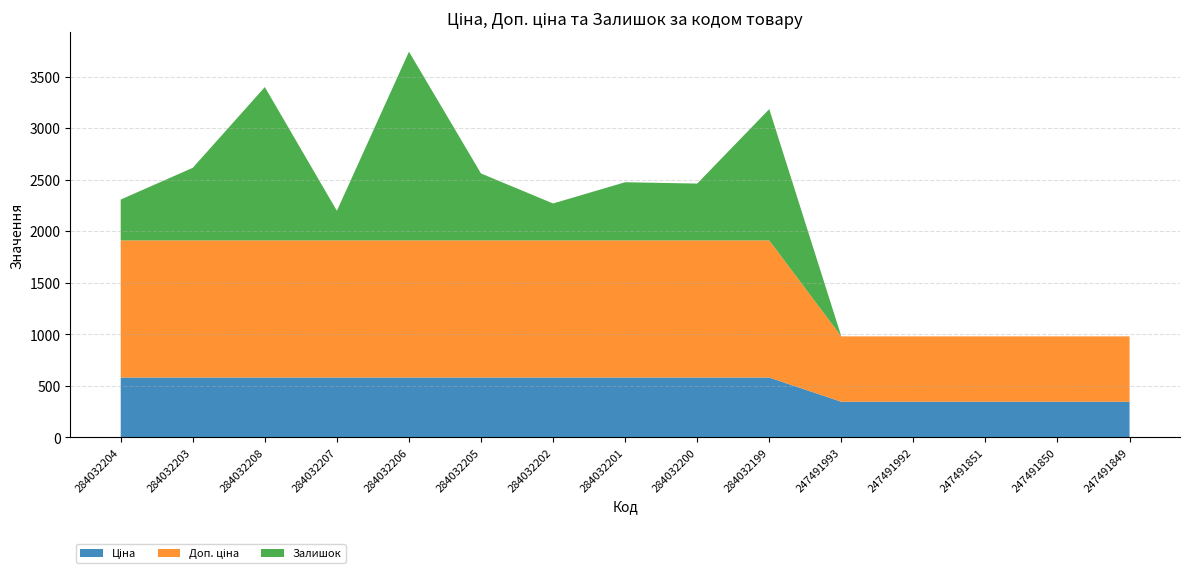

Reading right to left, transcribe all the data shown in this chart.

Ціна: 345.6	345.6	345.6	345.6	345.6	580.4	580.4	580.4	580.4	580.4	580.4	580.4	580.4	580.4	580.4
Доп. ціна: 634.0	634.0	634.0	634.0	634.0	1330.3	1330.3	1330.3	1330.3	1330.3	1330.3	1330.3	1330.3	1330.3	1330.3
Залишок: 0.0	0.0	0.0	0.0	0.0	1273.0	551.0	564.0	358.0	649.0	1830.0	287.0	1487.0	704.0	396.0